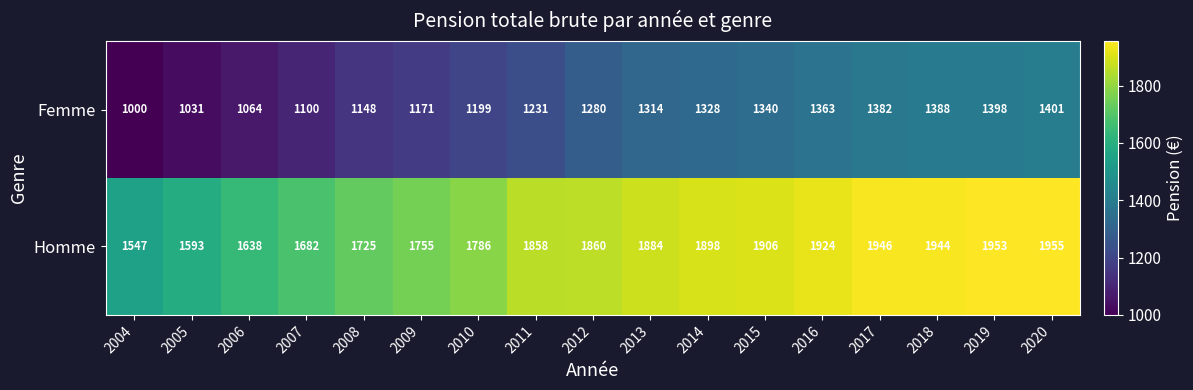

Which series has the widest spread of values?

Homme